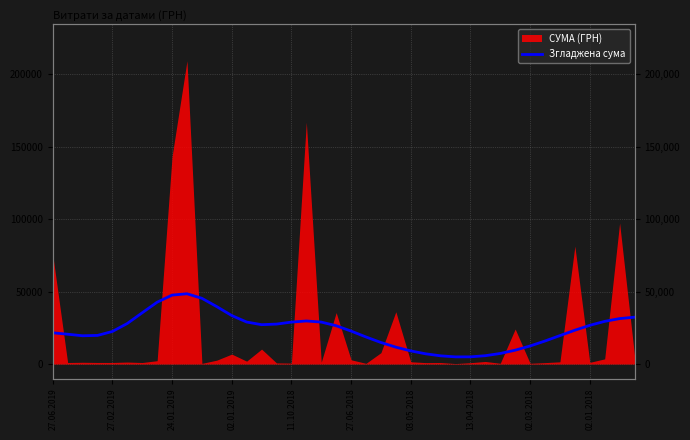

The value at 02.03.2018 is 12476.4. True or false?

True